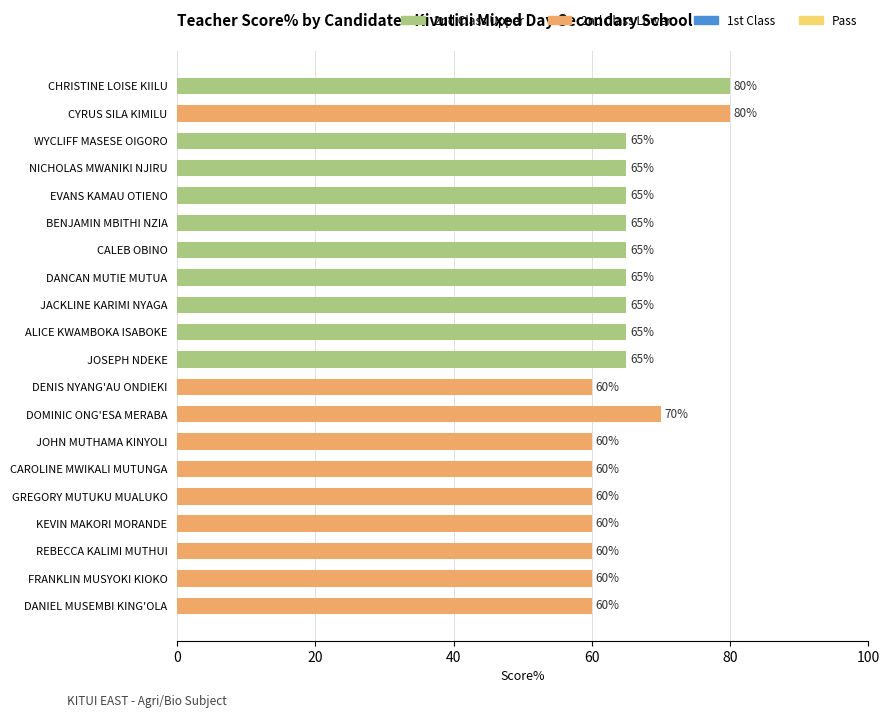

The value at EVANS KAMAU OTIENO is 65. True or false?

True